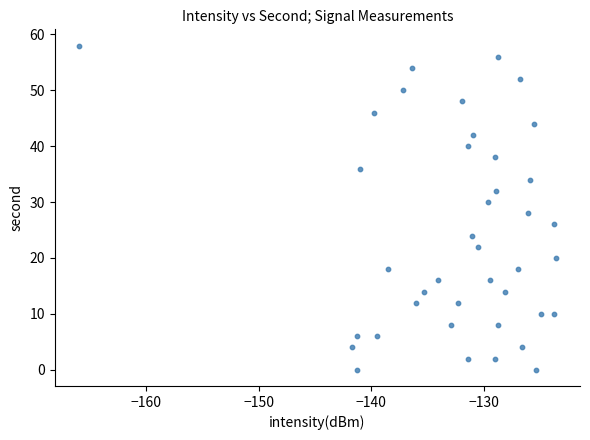

What is the range of Y values (max minus min)?

58